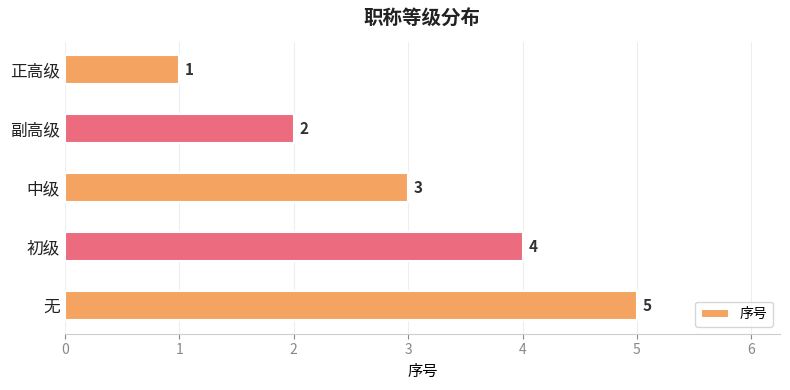

What is the difference between the second highest and minimum values?

3